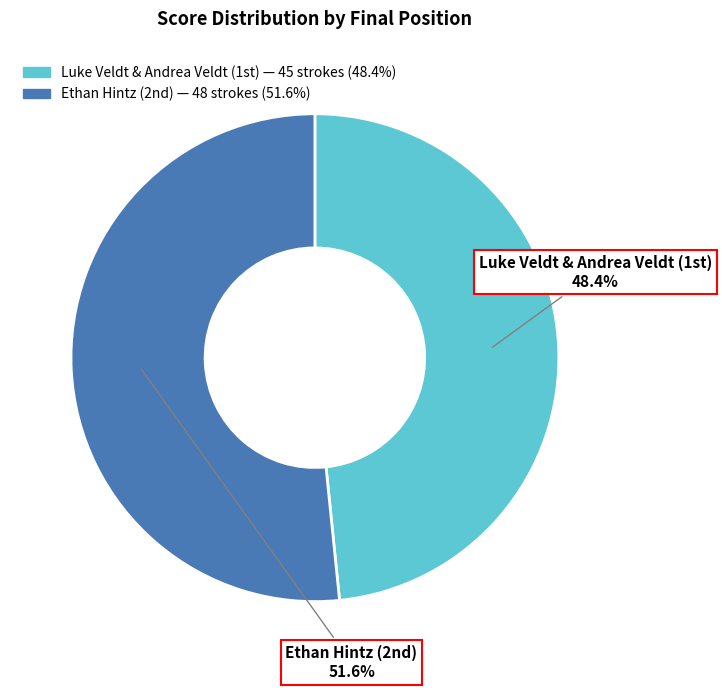

Does any single category account for the majority?

Yes